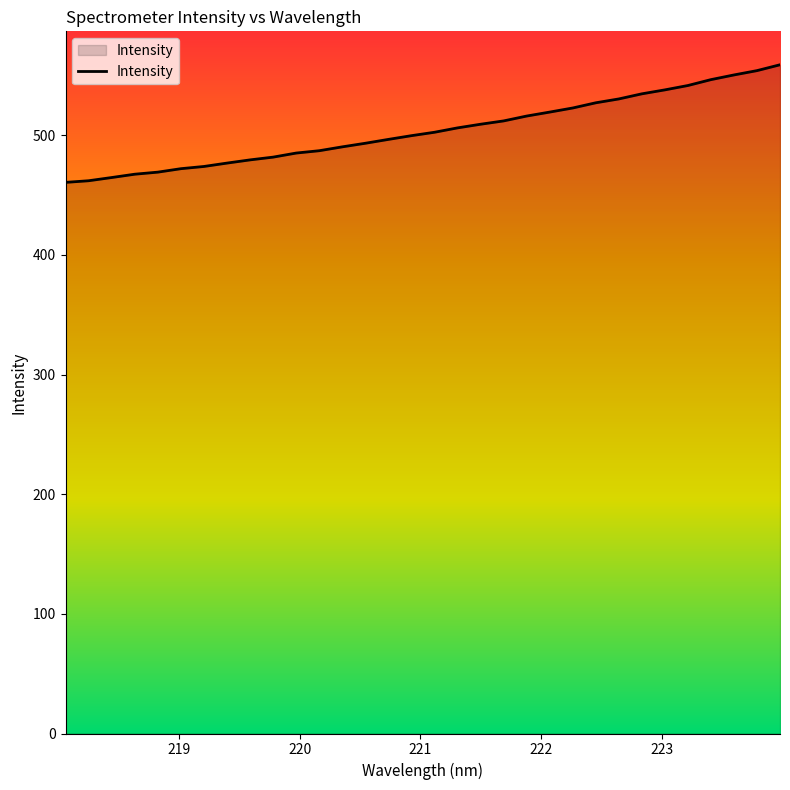

What is the maximum value shown in the chart?

559.0